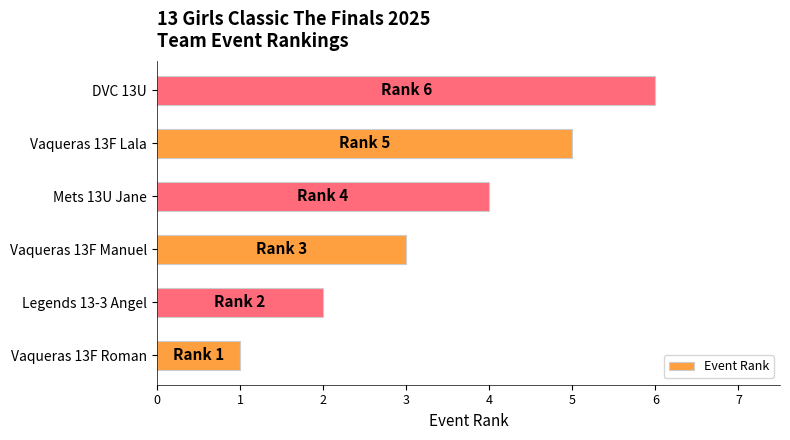

Read the value at Vaqueras 13F Lala.

5